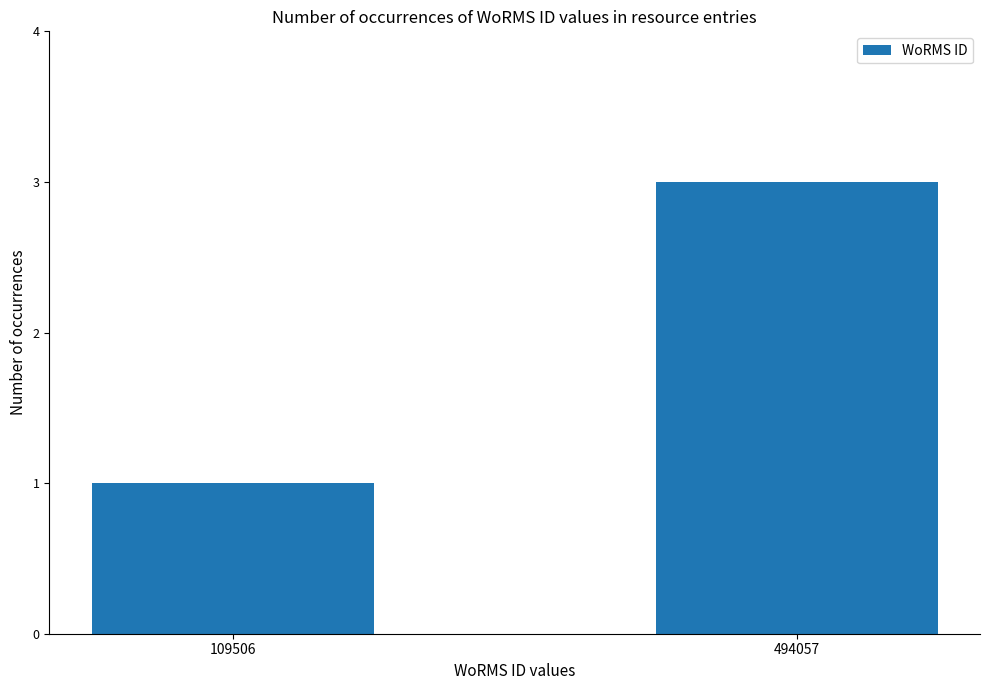

Rank the categories by value from lowest to highest.

109506, 494057